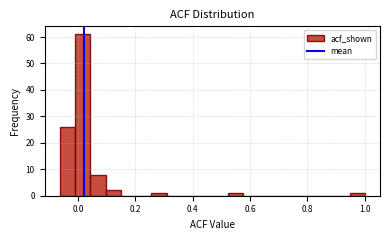

Around what value on the x-axis is the tallest bar? Give the approximate position of its centre, as read against the axis.

0.02